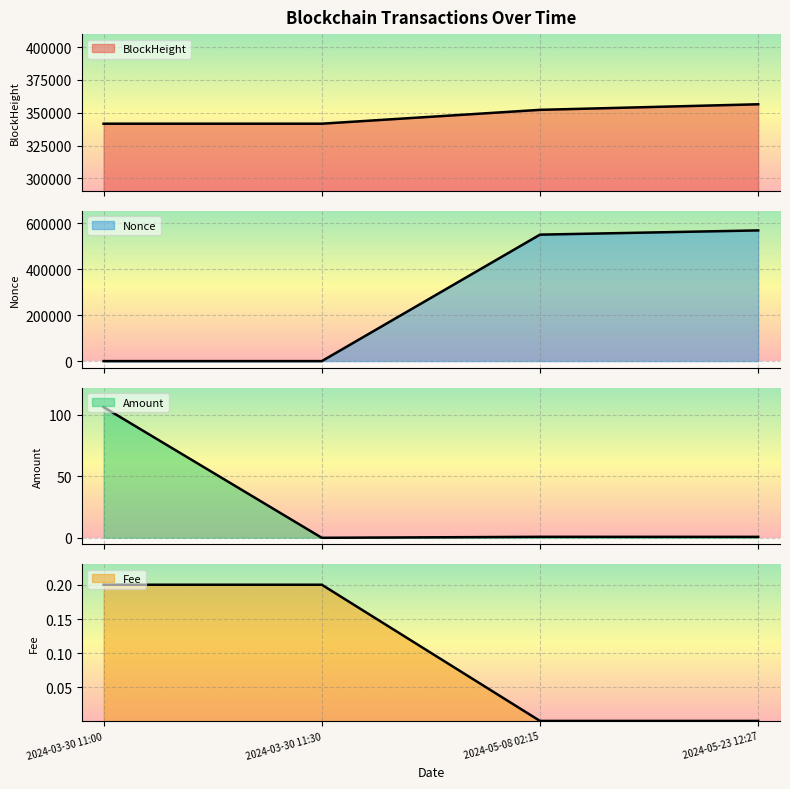

At which category does Nonce reach its first local valley?

2024-03-30 11:30